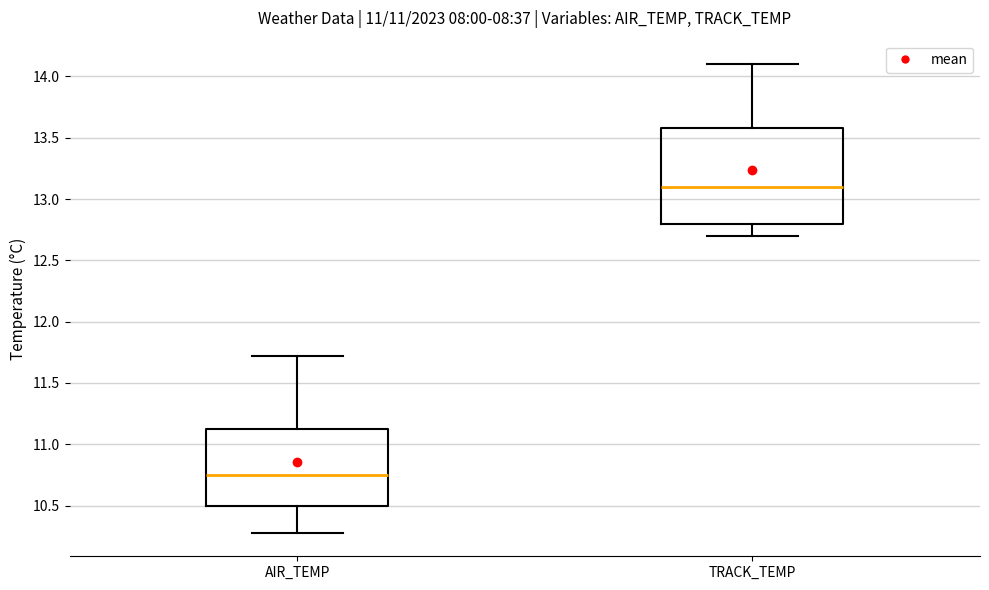

Where is the upper edge of the box for AIR_TEMP on the y-axis? The values are not printed on the chart, so give them approximately, as read against the axis.

11.15